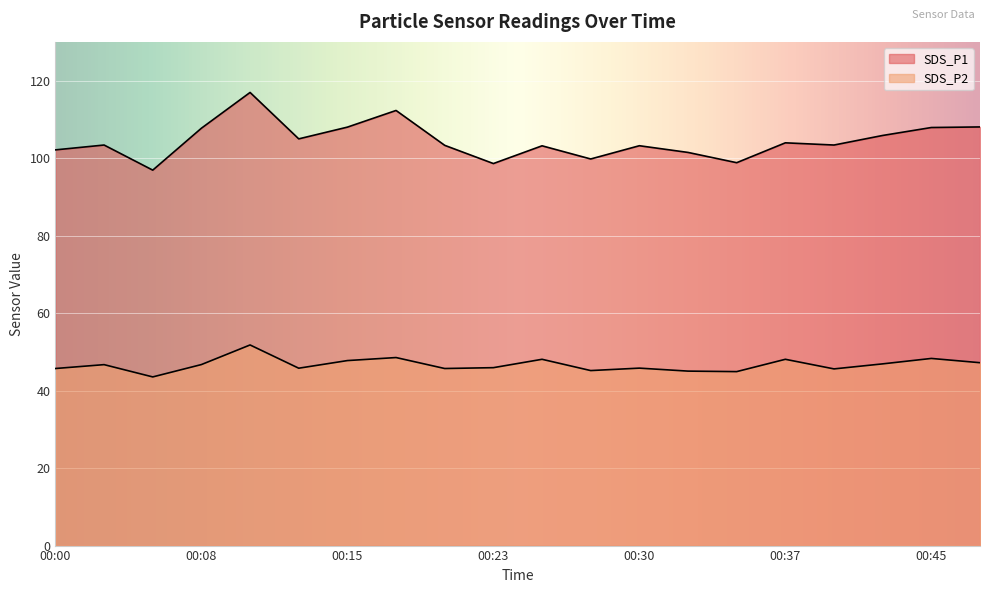

The value of SDS_P2 at 00:42 is 15.9. True or false?

False